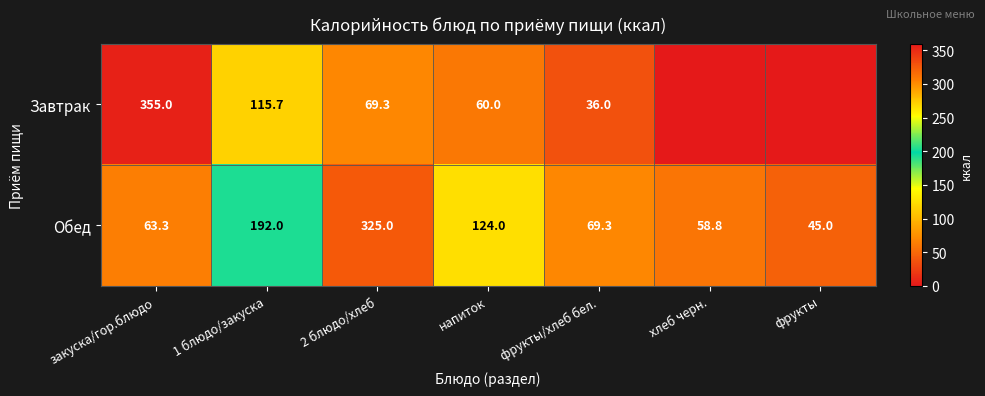

What is the difference between the second highest and minimum values in the Обед series?

147.0